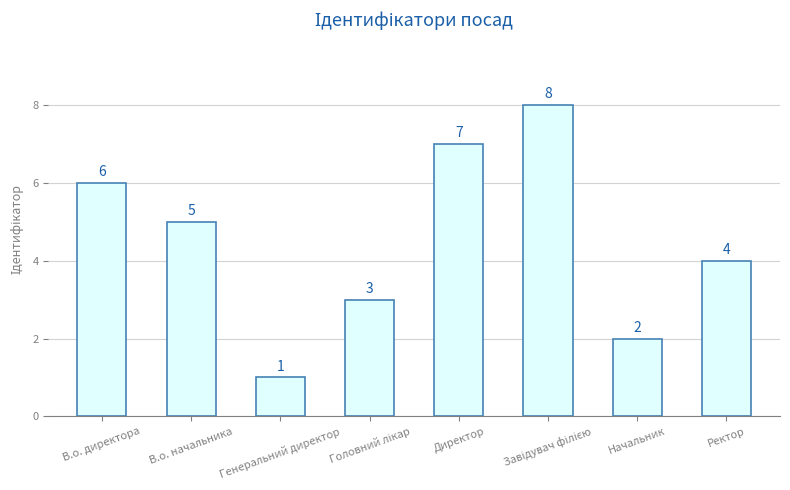

What is the value of the 6th bar from the left?

8